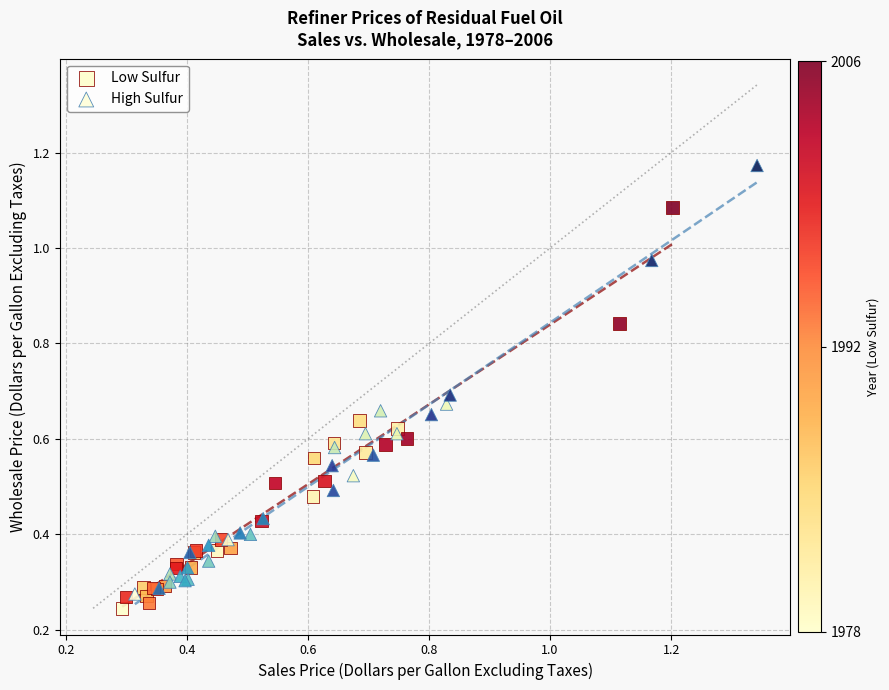

What are all the series names shown in the legend?

Low Sulfur, High Sulfur